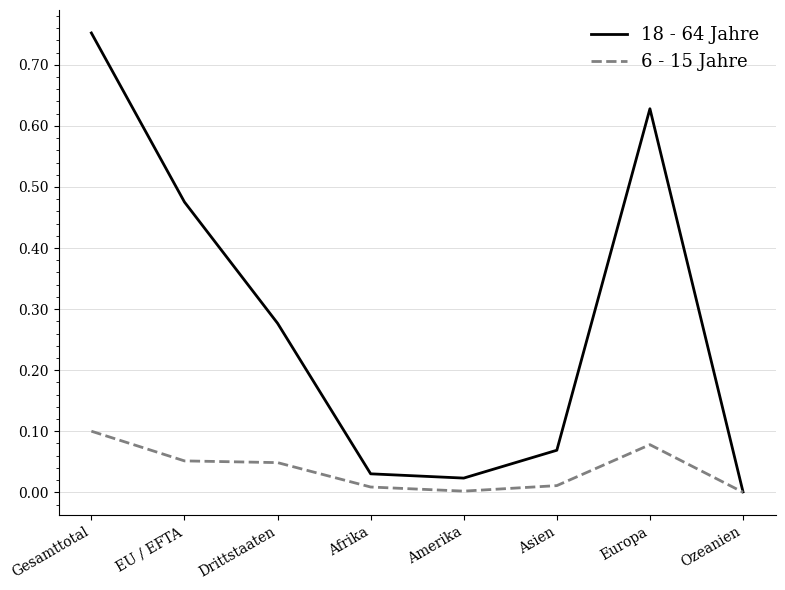

True or false: 18 - 64 Jahre has a value of 0.8 at EU / EFTA.

False